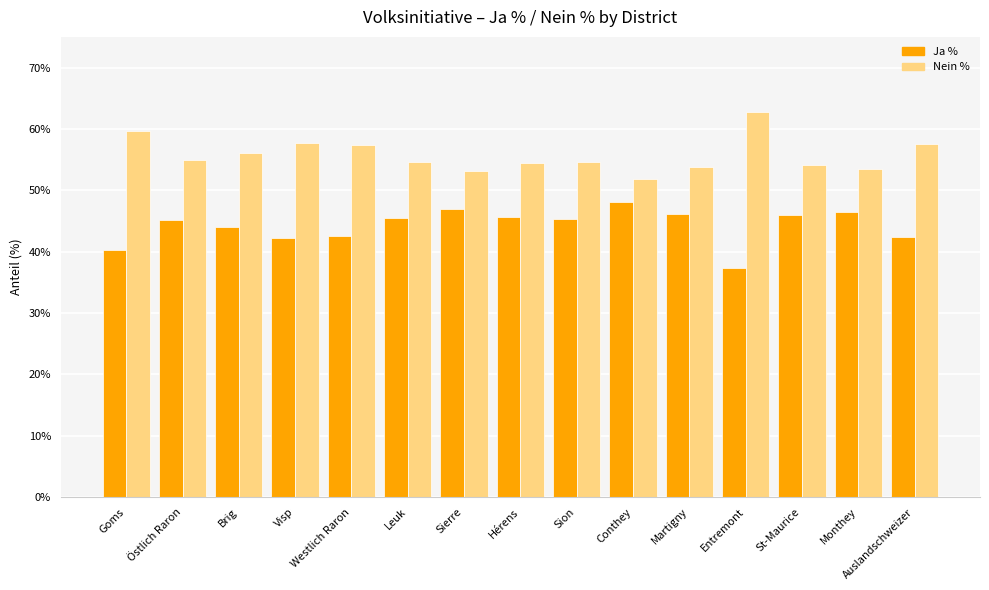

True or false: Nein % has a value of 90.4 at Hérens.

False